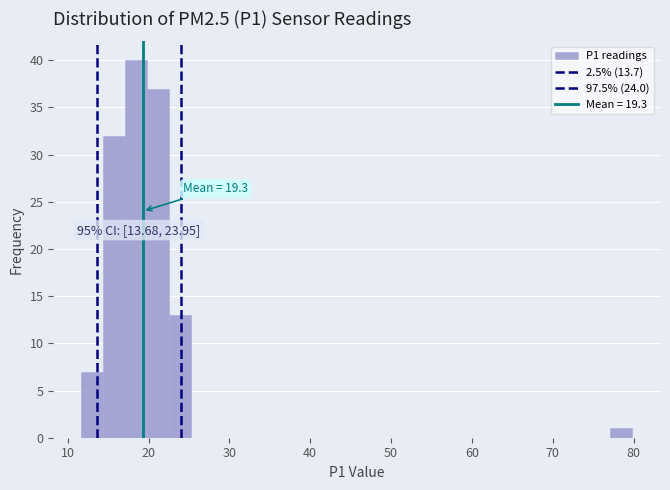

Around what value on the x-axis is the tallest bar? Give the approximate position of its centre, as read against the axis.

18